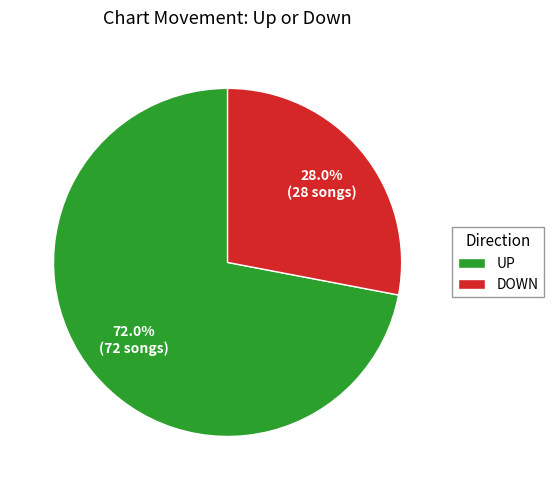

To the nearest percent, what is the difference between the largest and smallest slice percentages?

44%